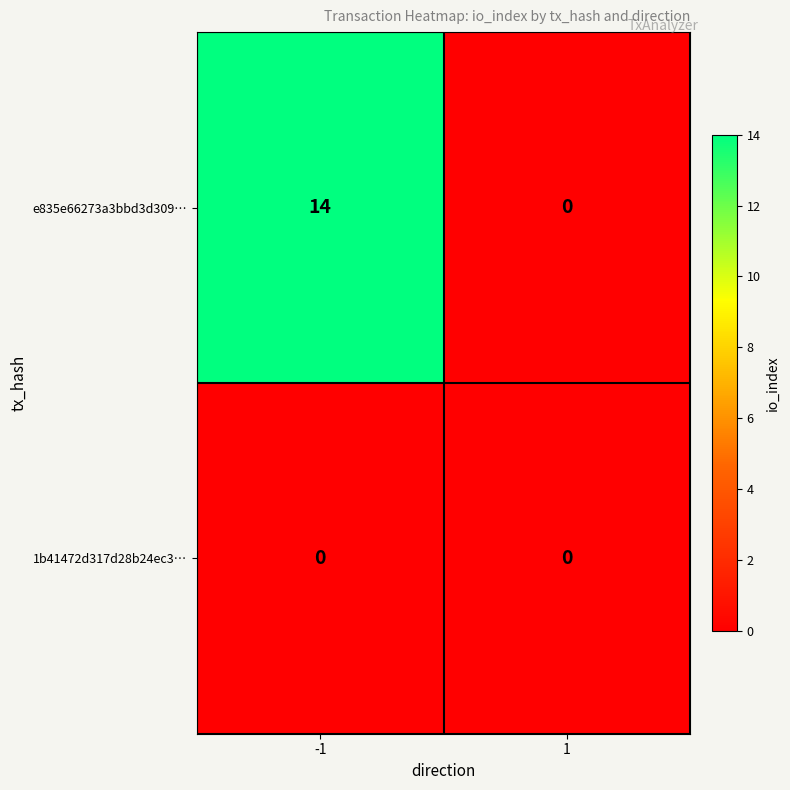

Rank the series by their maximum value, from highest to lowest.

e835e66273a3bbd3d309…, 1b41472d317d28b24ec3…